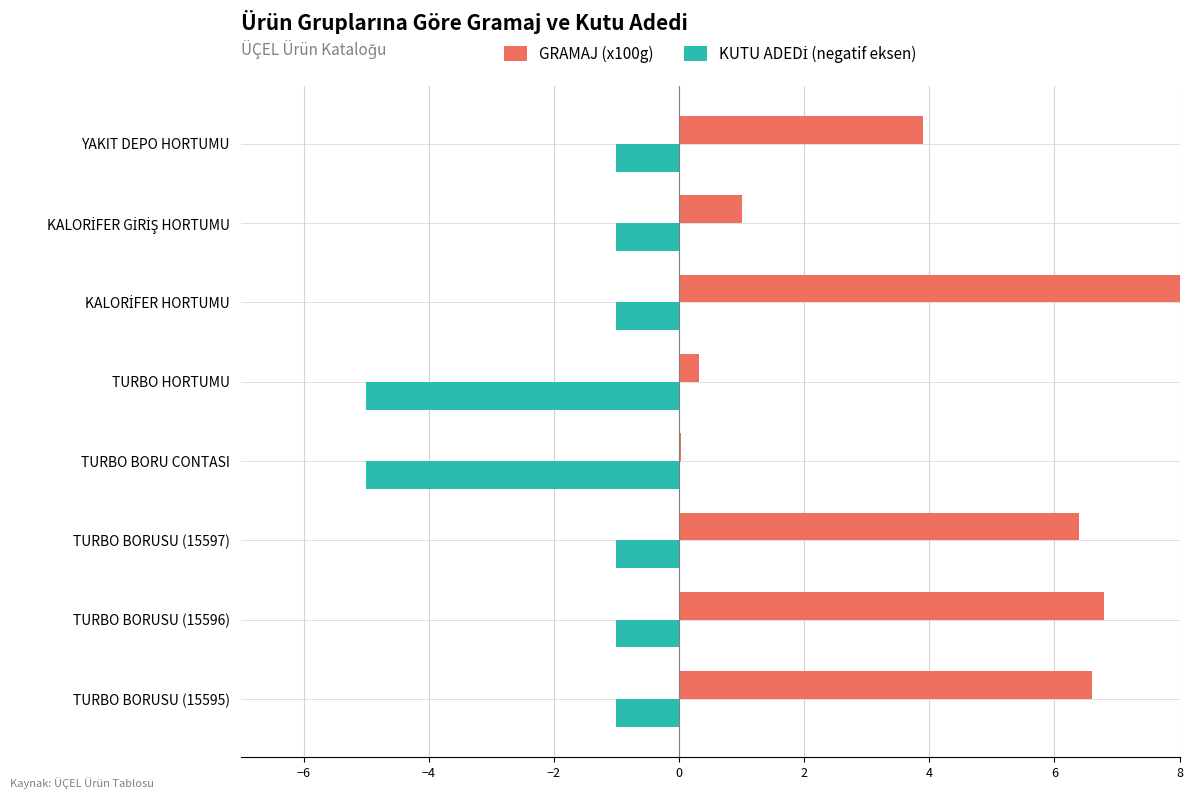

The KUTU ADEDİ (negatif eksen) series shows -0.3 at TURBO BORUSU (15597). True or false?

False